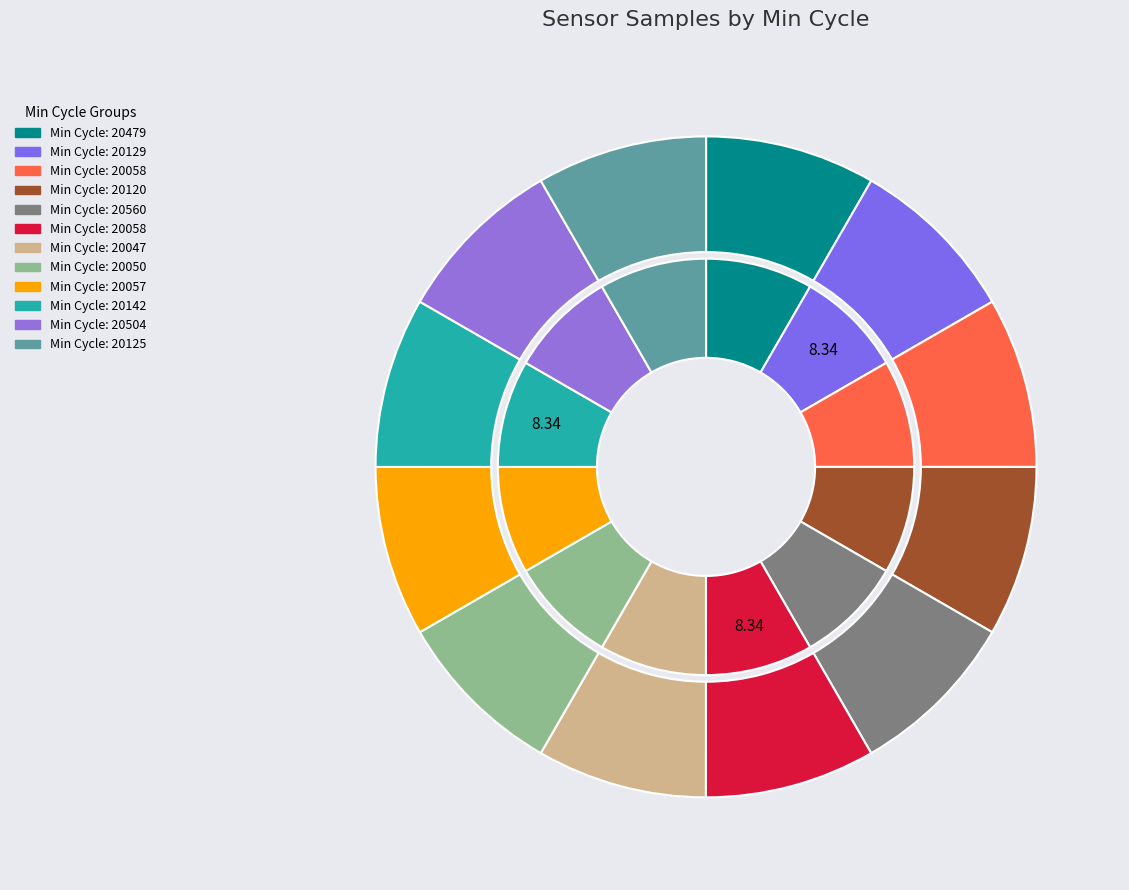

Which category has the smallest portion of the pie?

20047